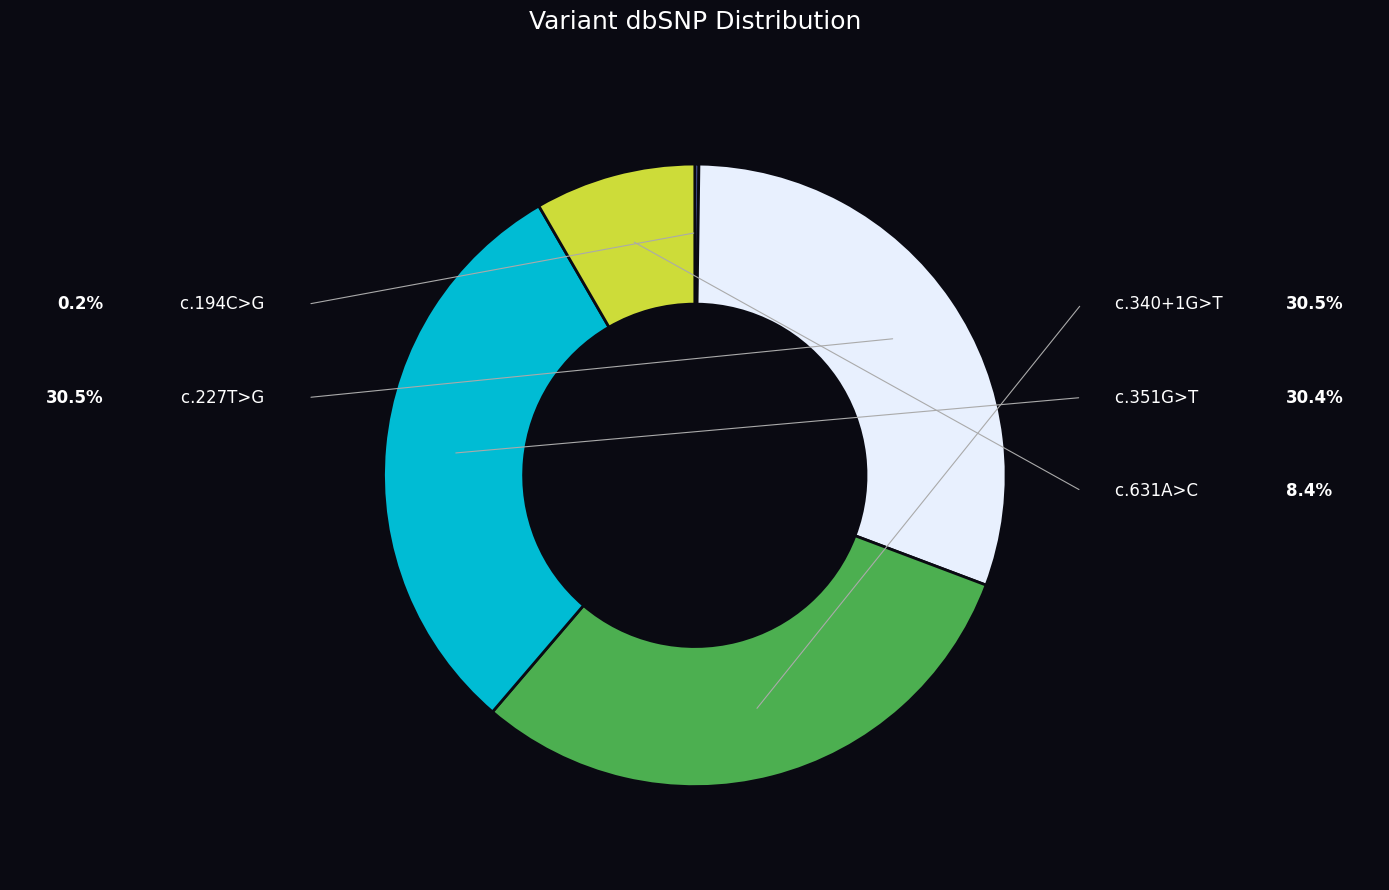

Does any single category account for the majority?

No